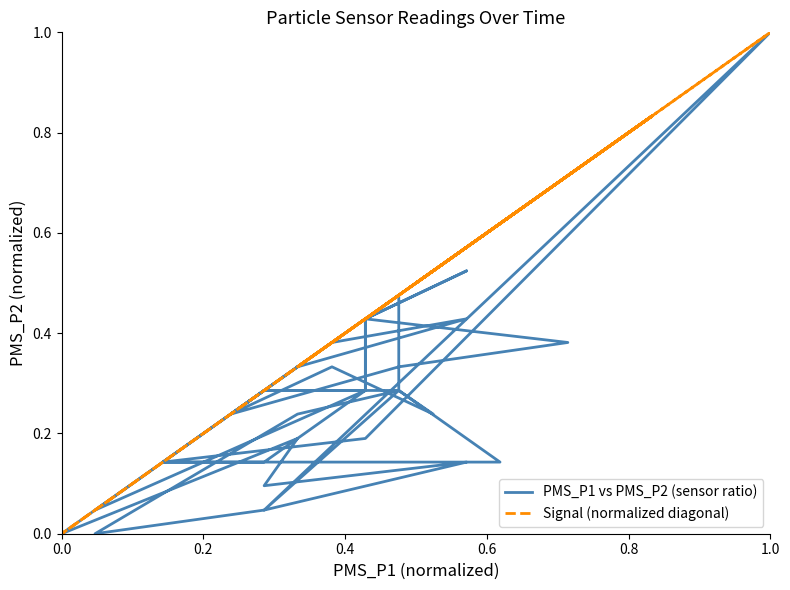

Reading right to left, extract all data points from this chart.

PMS_P1 vs PMS_P2 (sensor ratio): 0.3	0.1	0.1	0.1	0.3	0.2	0.0	0.0	0.1	0.1	0.2	0.0	0.2	0.3	0.2	0.4	0.0	0.3	0.3	0.1	0.2	1.0	0.0	0.3	0.2	0.3	0.2	0.3	0.4	0.4	0.3	0.4	0.5	0.4	0.3	0.3	0.5	0.4	0.4	0.3
Signal (normalized diagonal): 0.7	0.3	0.5	0.8	1.0	0.7	0.7	0.5	0.5	0.8	0.5	0.8	0.5	0.7	0.7	0.3	0.7	0.8	0.7	0.7	0.8	0.7	0.8	0.7	0.5	0.5	0.7	0.8	0.7	0.7	0.3	0.7	0.0	0.2	0.5	0.5	0.7	0.5	0.8	0.5